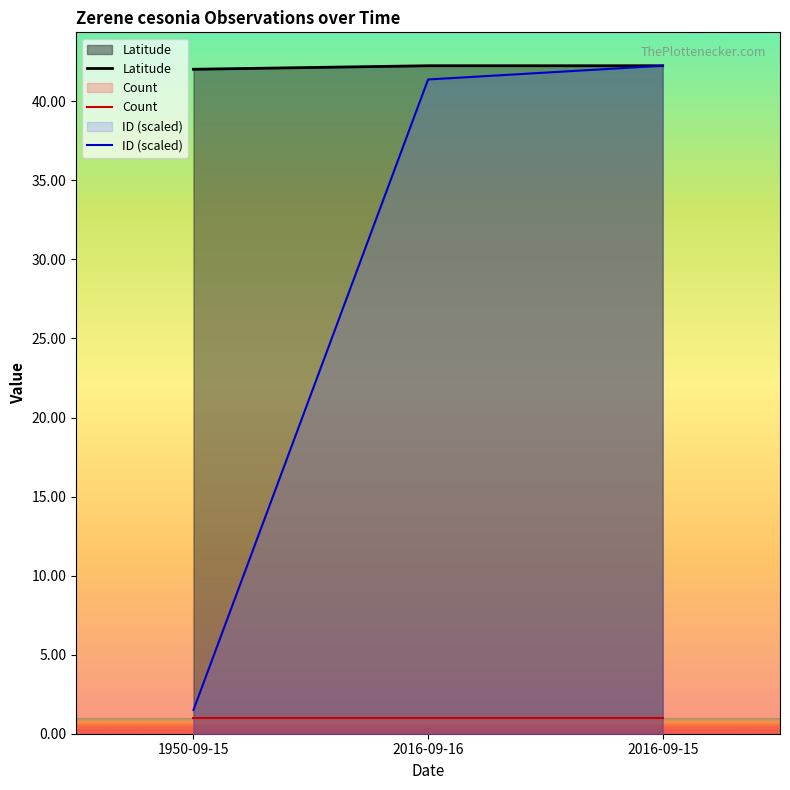

Is the value of ID (scaled) at 1950-09-15 greater than the value of Latitude at 1950-09-15?

No